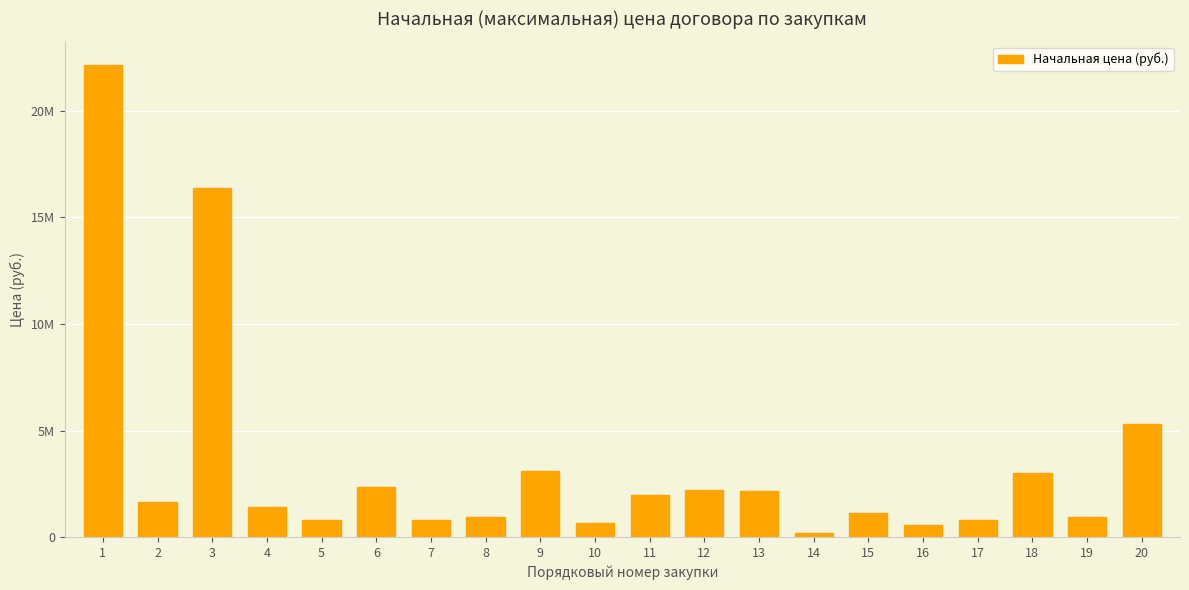

List the labels in order of value, smallest first.

14, 16, 10, 17, 7, 5, 8, 19, 15, 4, 2, 11, 13, 12, 6, 18, 9, 20, 3, 1